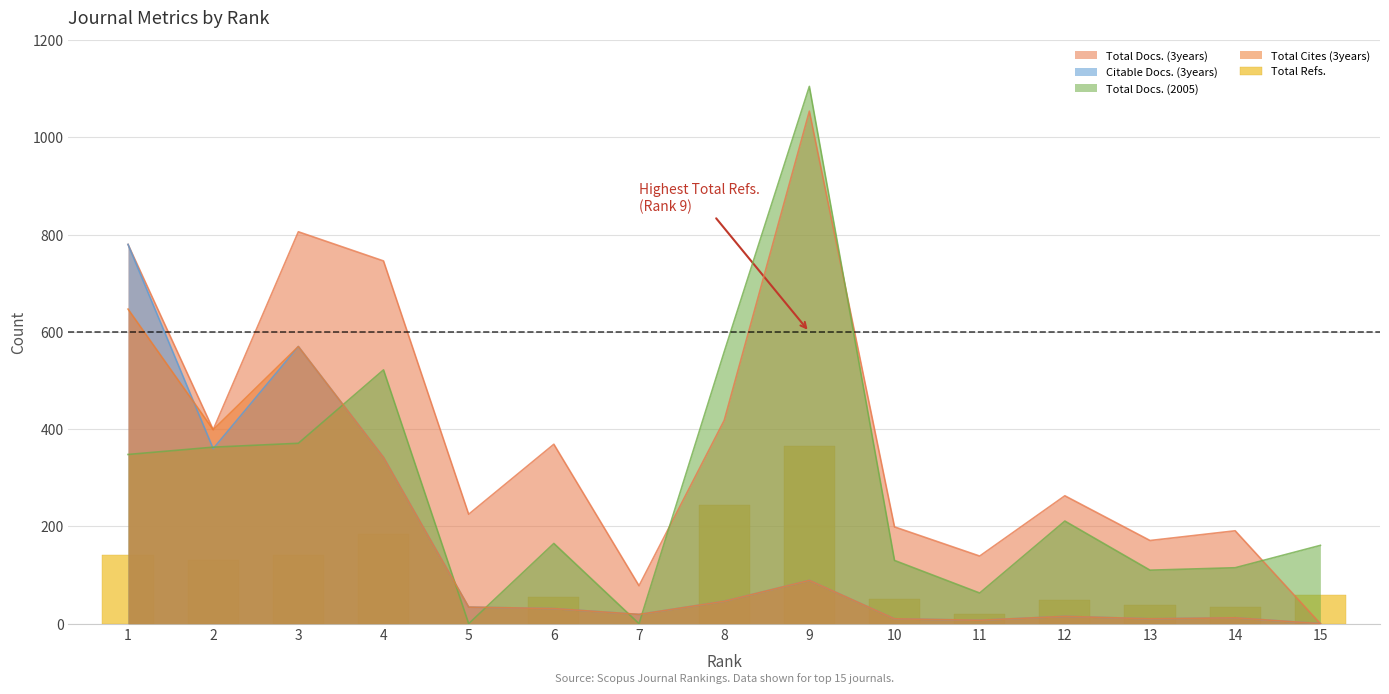

List the labels in order of value, smallest first.

5, 7, 11, 14, 13, 12, 10, 6, 15, 2, 1, 3, 4, 8, 9